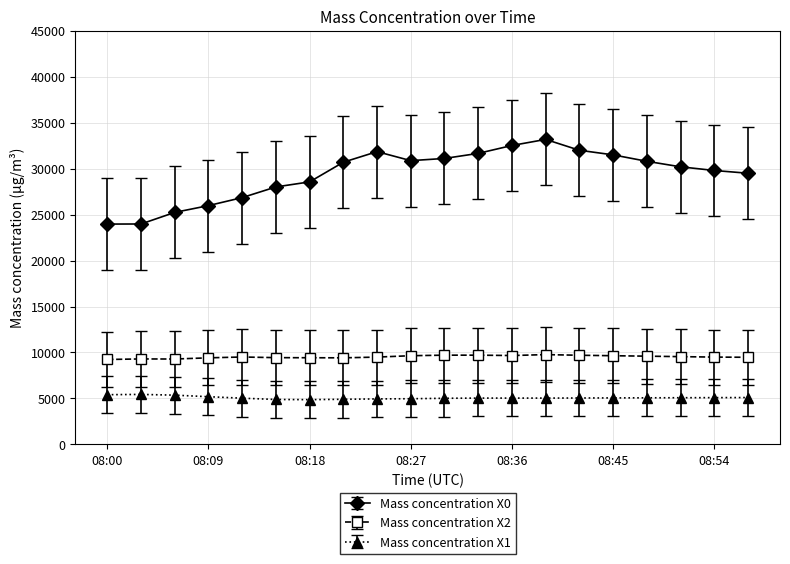

What is the difference between the maximum and minimum values in the Mass concentration X1 series?

570.0